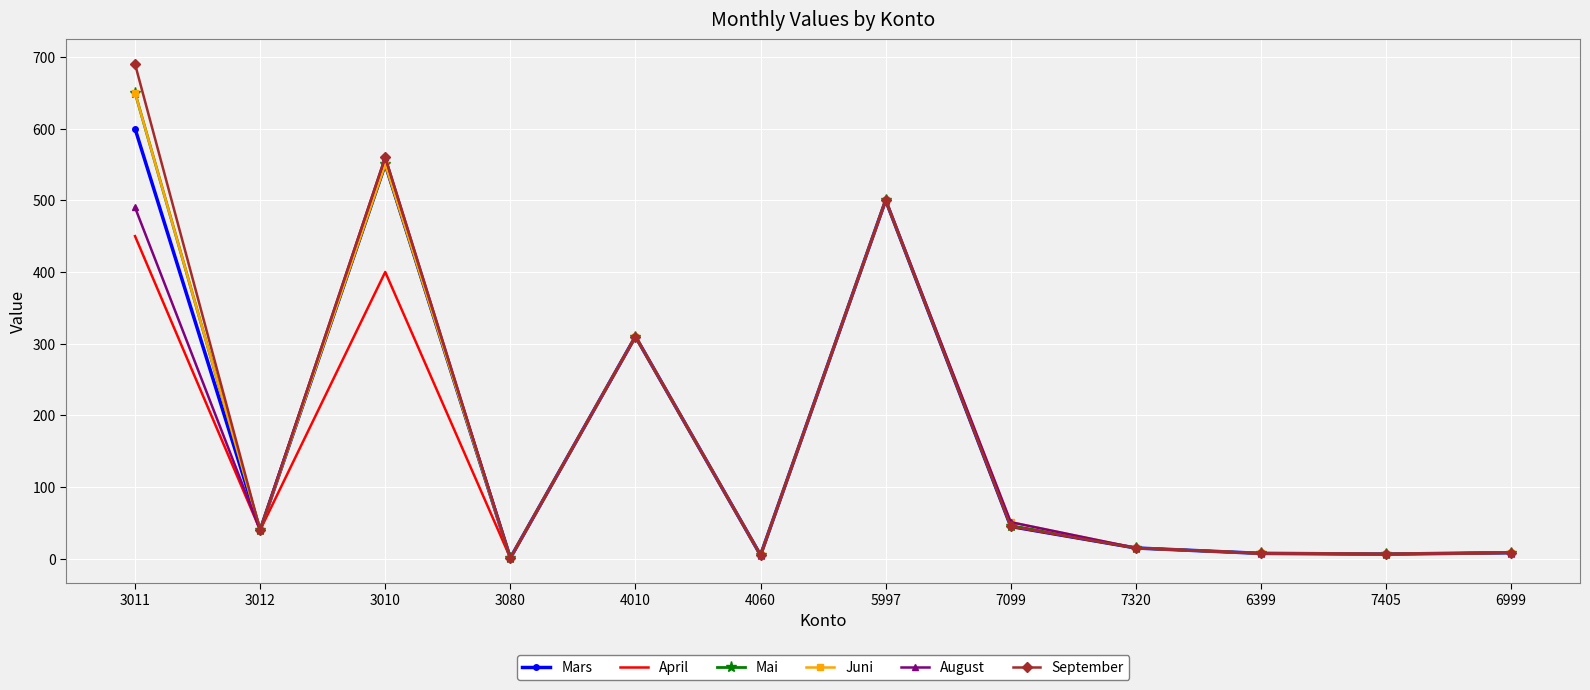

What are all the series names shown in the legend?

Mars, April, Mai, Juni, August, September